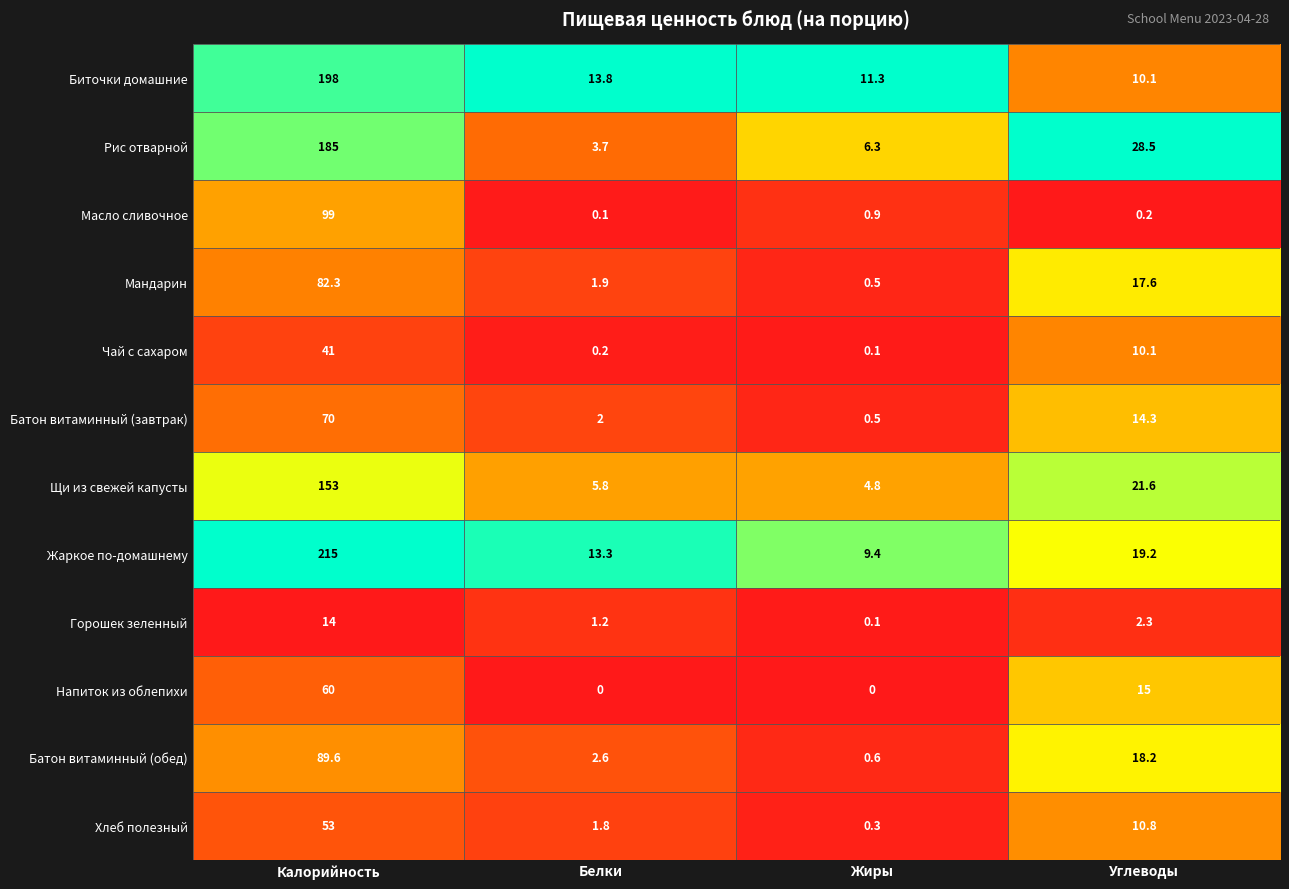

What is the sum of all Мандарин values?

102.3